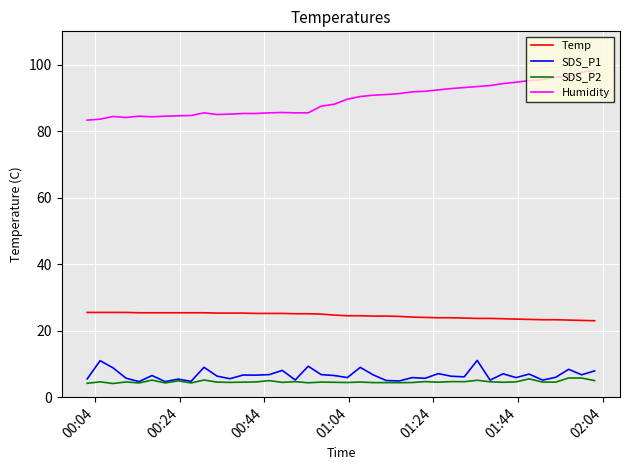

Rank the series by their maximum value, from highest to lowest.

Humidity, Temp, SDS_P1, SDS_P2